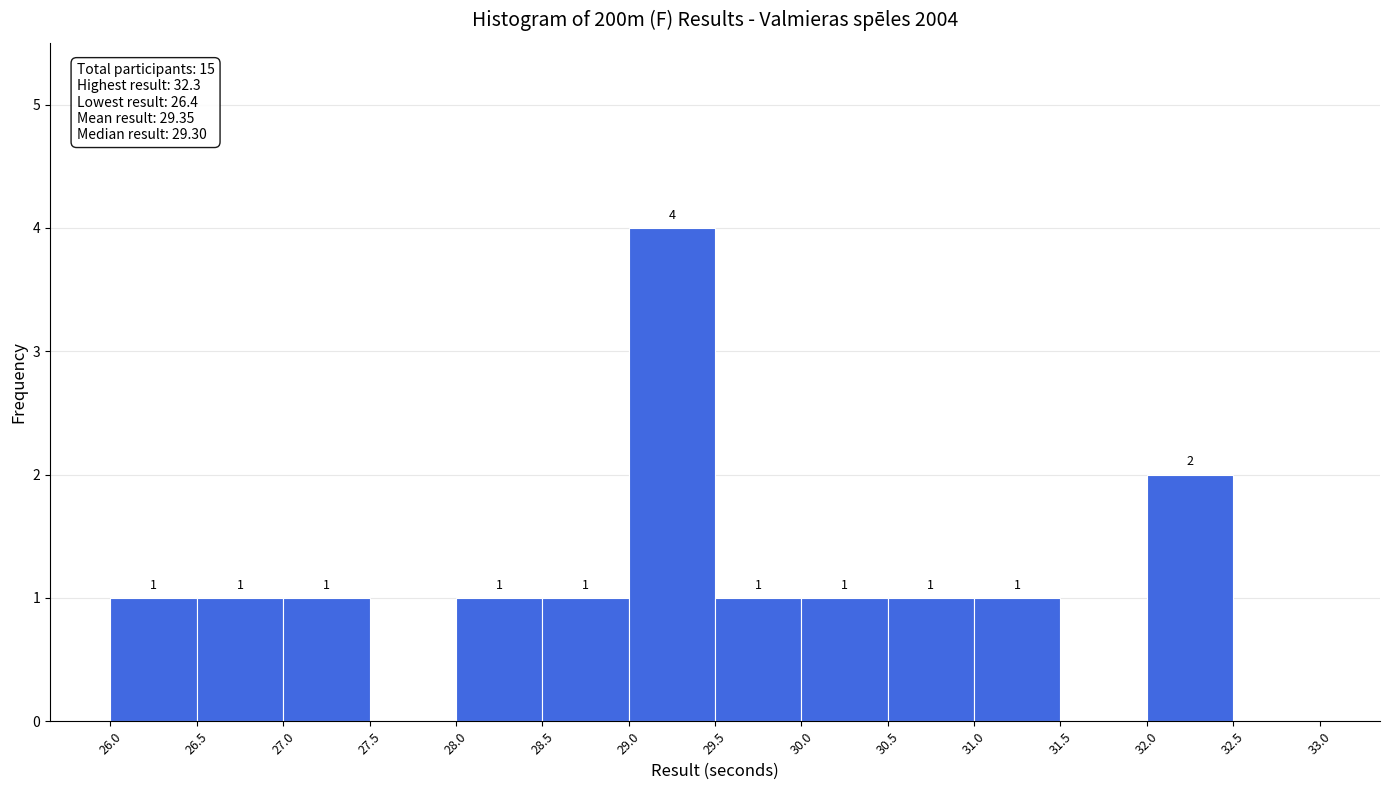

Over which range of the x-axis is the bar tallest?

29.0 to 29.5